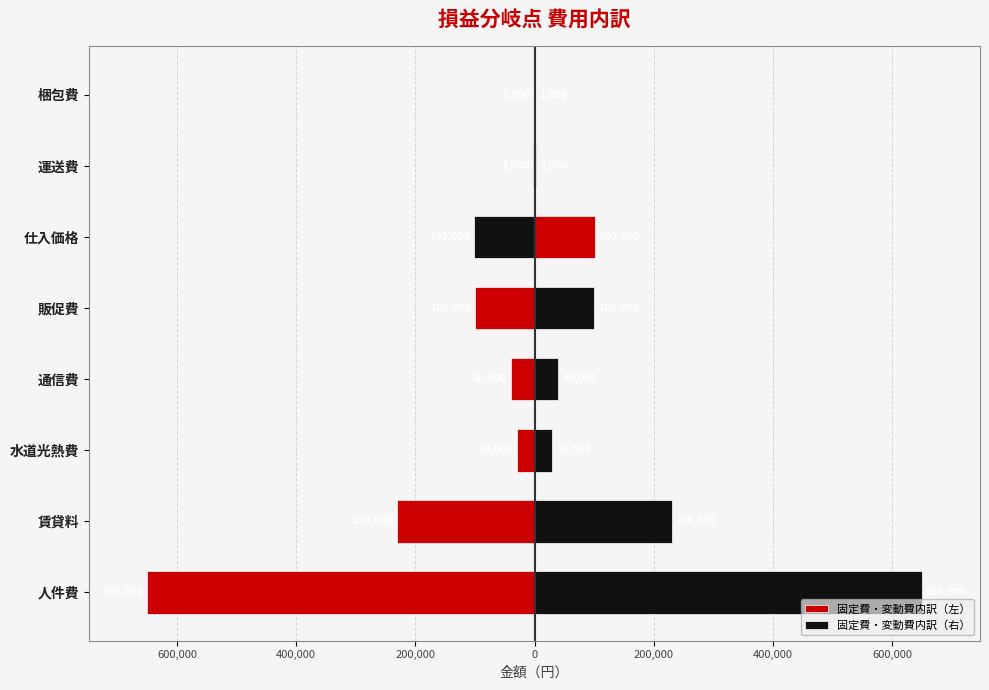

Reading right to left, transcribe all the data shown in this chart.

固定費・変動費内訳（左）: -1000	-2000	-102000	-100000	-40000	-30000	-230000	-650000
固定費・変動費内訳（右）: 1000	2000	102000	100000	40000	30000	230000	650000